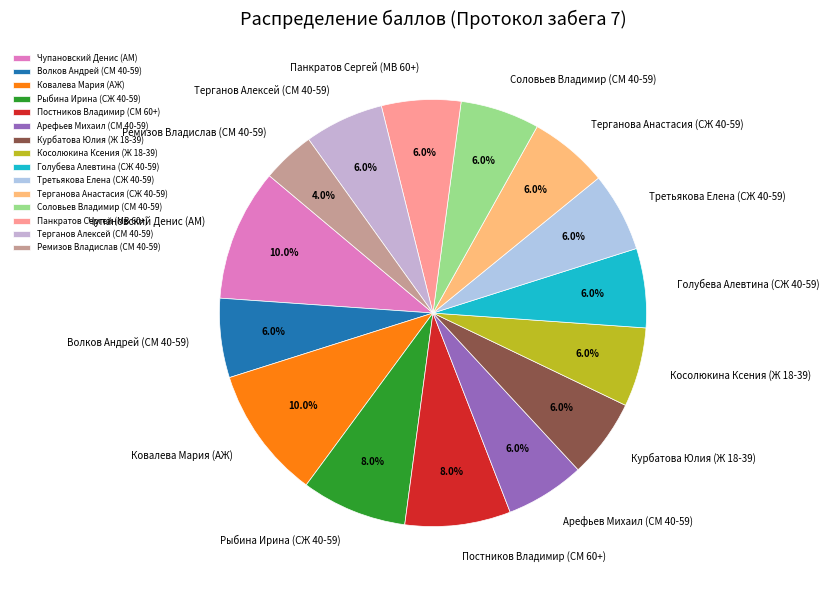

Is Терганов Алексей (СМ 40-59) the majority of the pie?

No